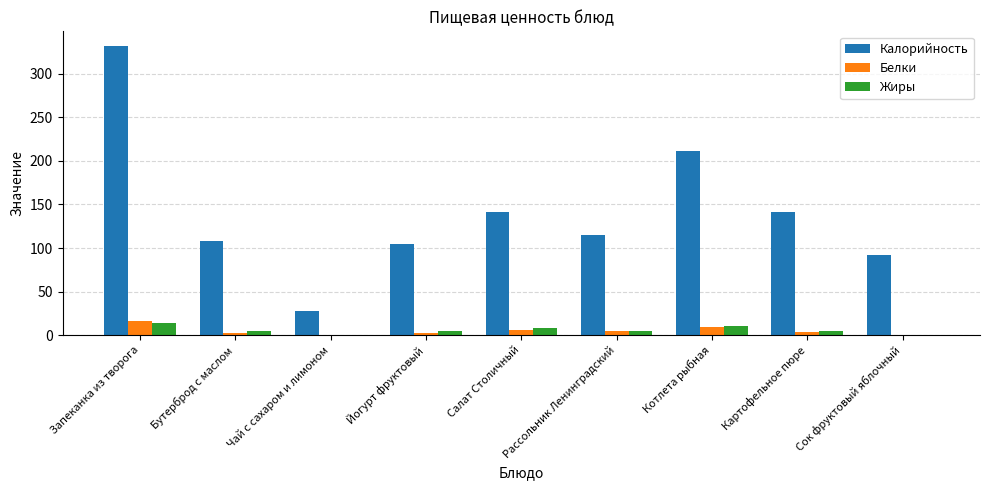

The Калорийность series shows 141.3 at Салат Столичный. True or false?

True